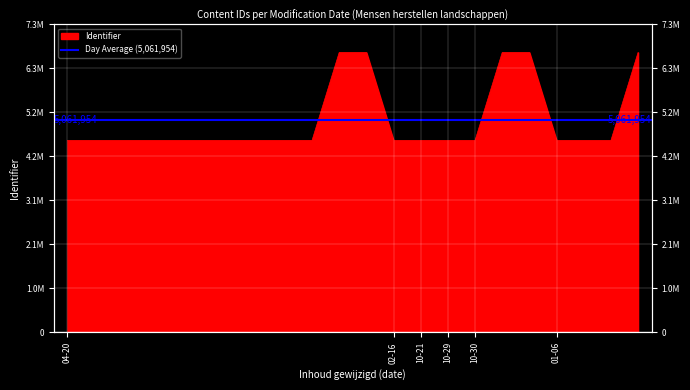

What is the average value?

5061955